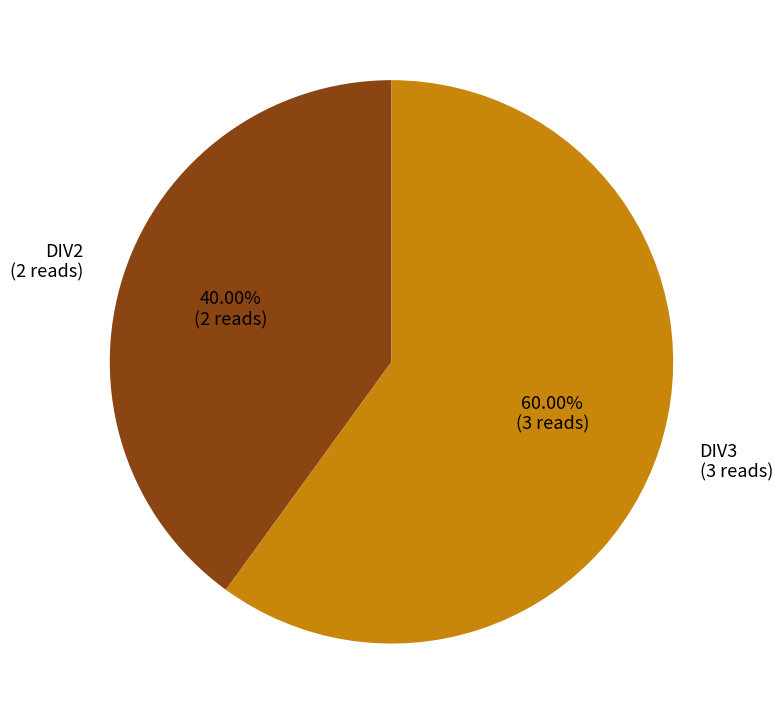

How many slices are in this pie chart?

2